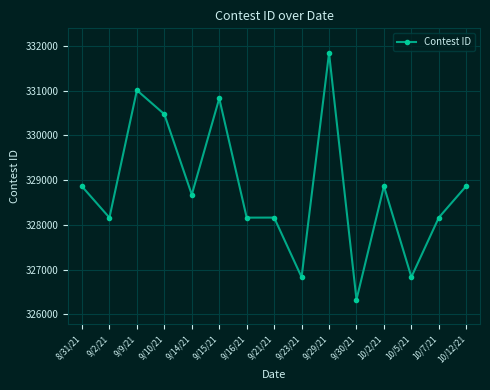

What is the label of the 5th point from the left?

9/14/21